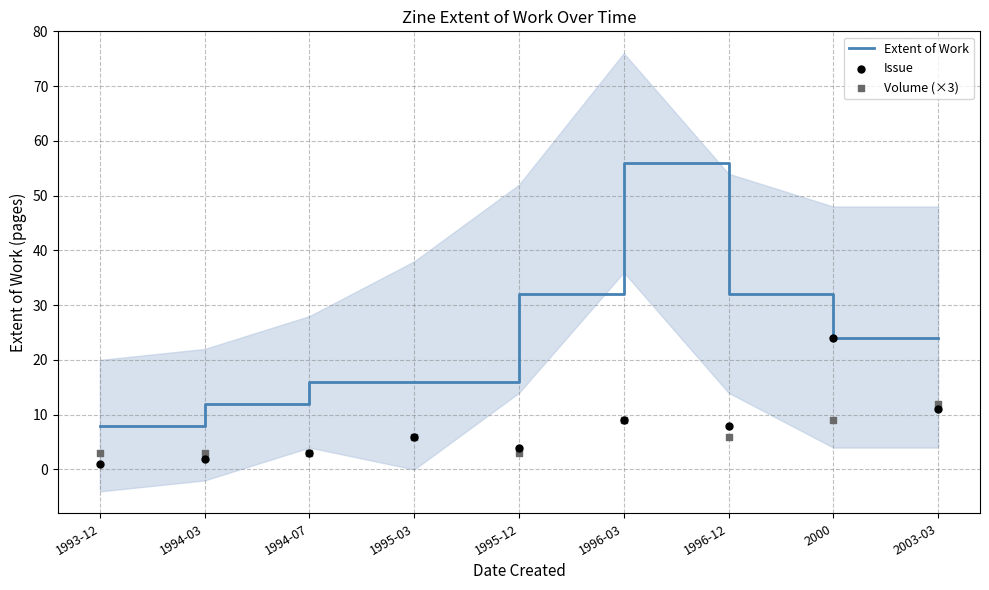

Which series reaches the maximum Y coordinate?

Extent of Work